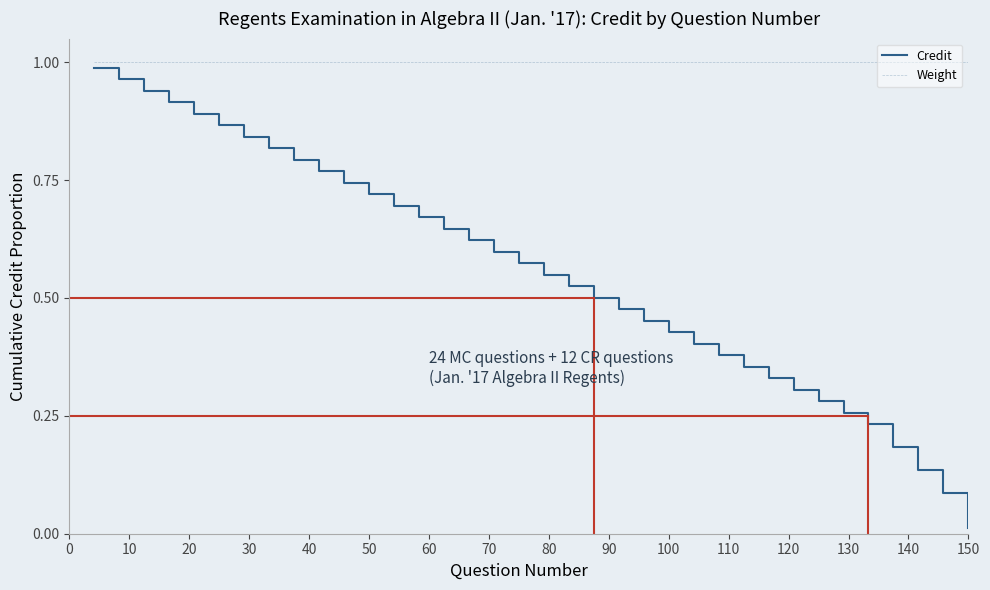

At how many categories does at least one series exceed 0?

36